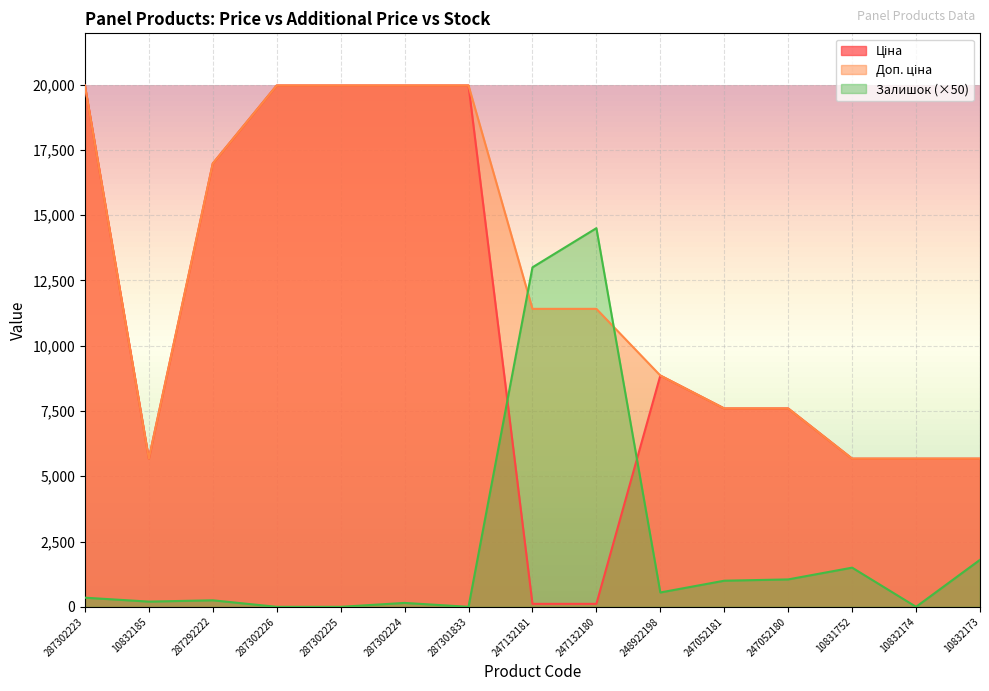

At how many categories does at least one series exceed 10675?

8